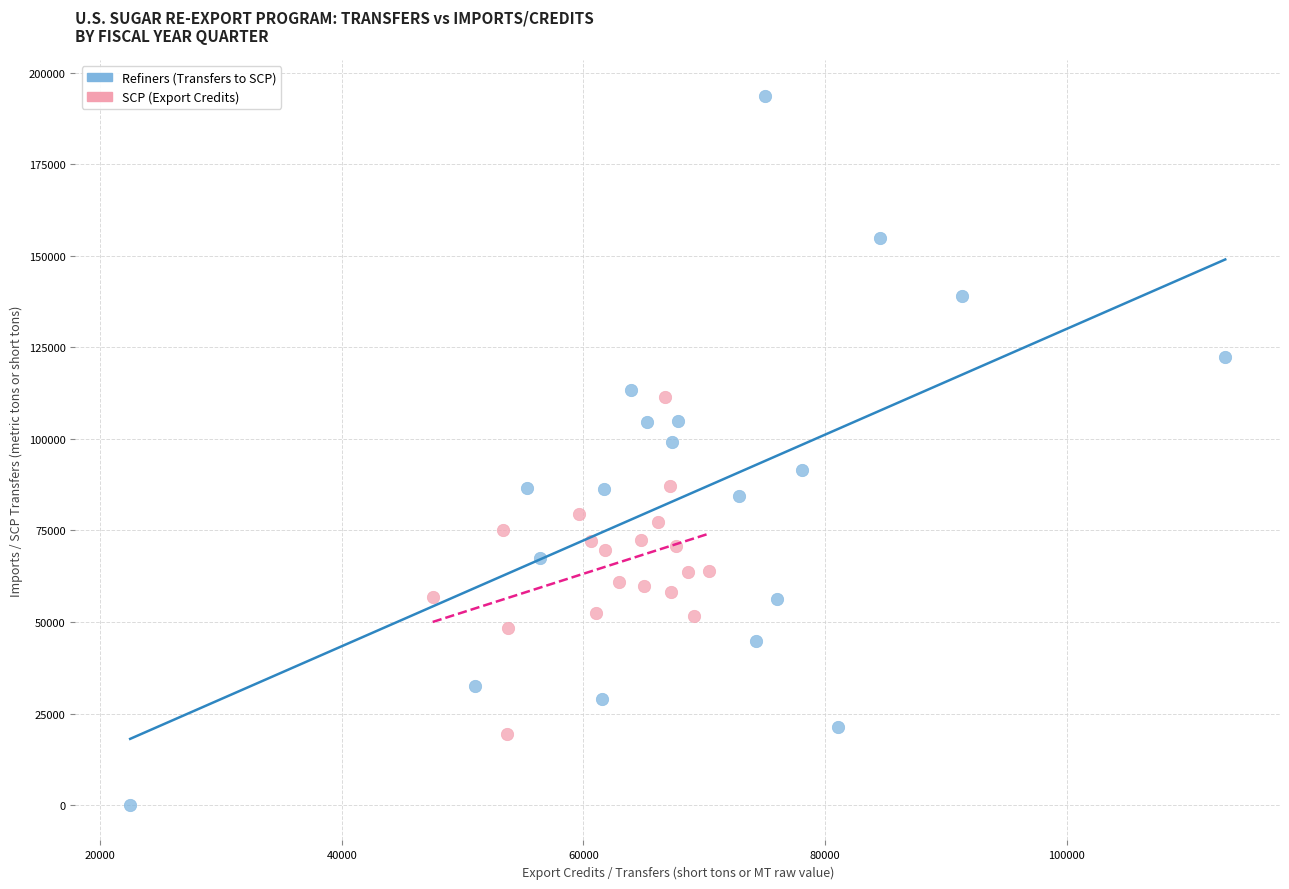

Which series reaches the minimum Y coordinate?

Refiners (Transfers to SCP)